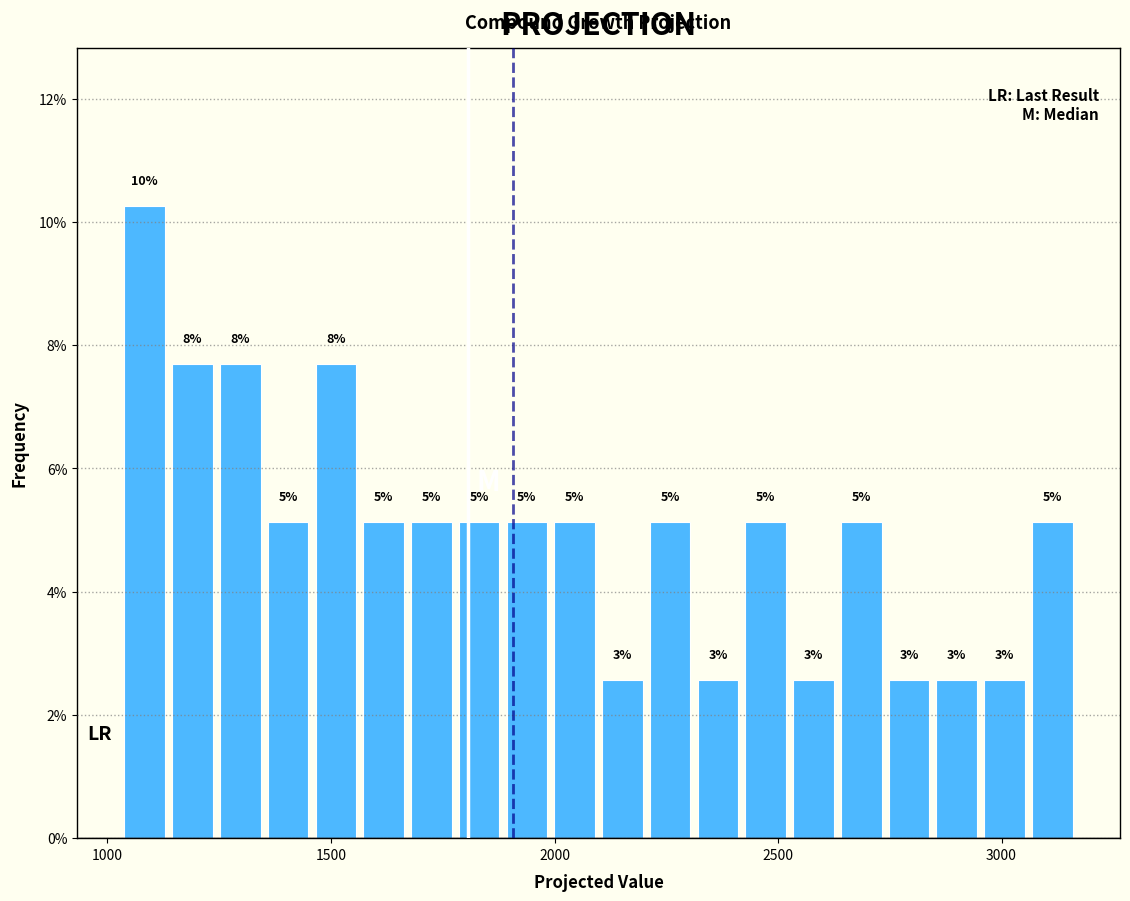

Read against the x-axis, roughly where is the centre of the tallest bar?

1100